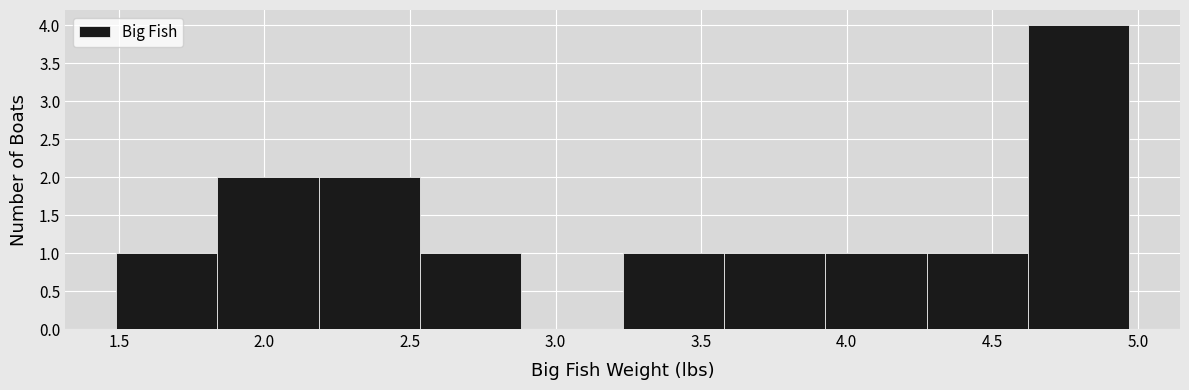

Over which range of the x-axis is the bar tallest?

4.60 to 4.95